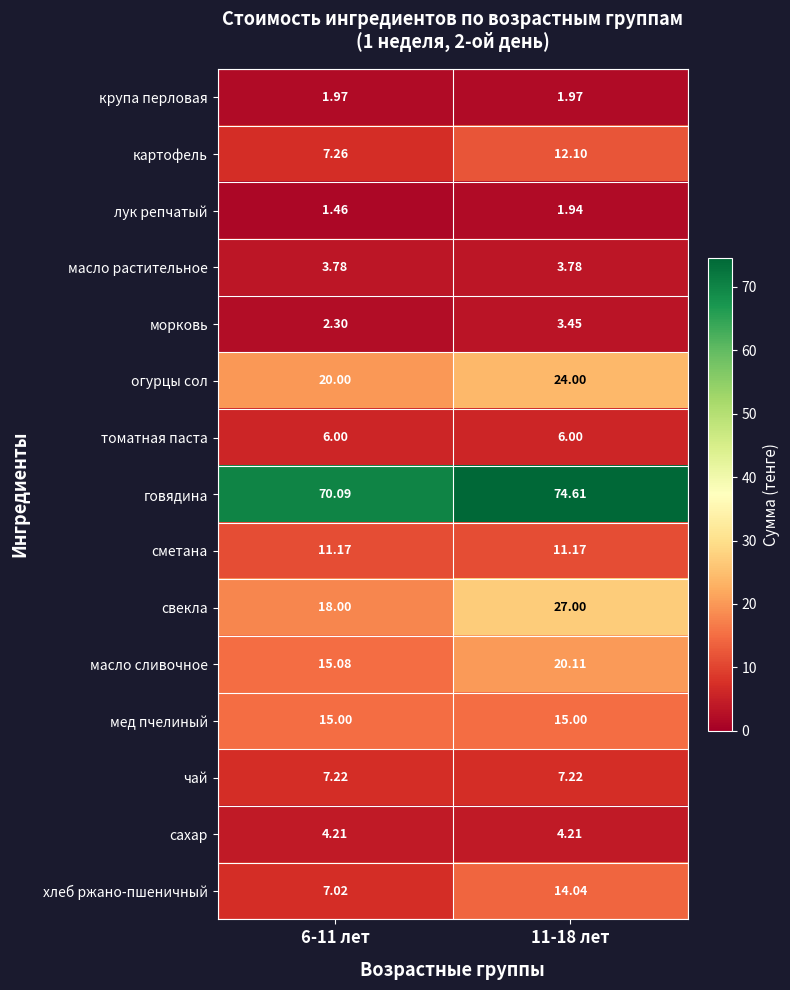

Which series has the largest total across all categories?

говядина